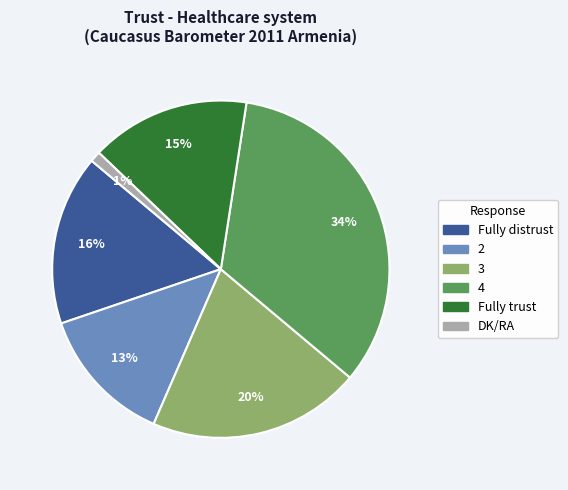

How many segments does this pie chart have?

6